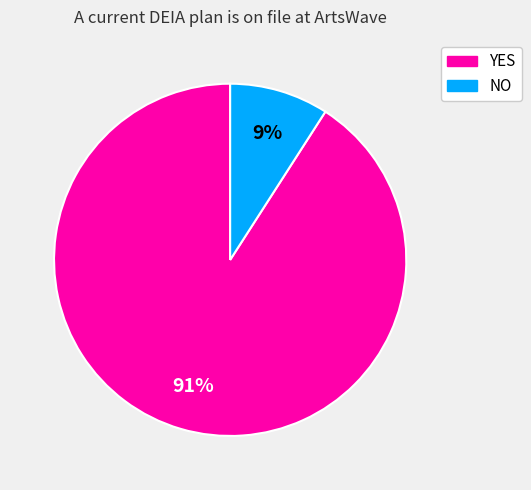

Combined, do NO and YES account for over 50%?

Yes